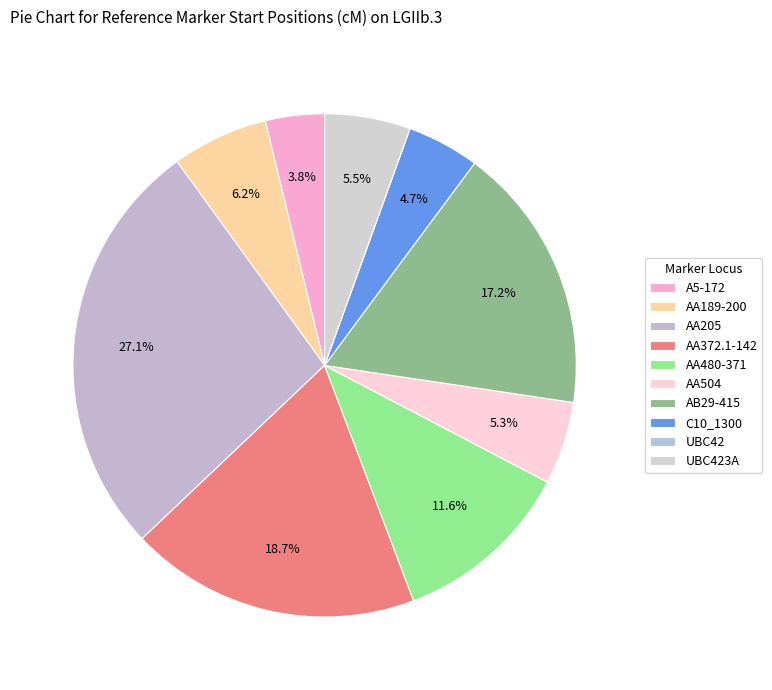

What percentage is the C10_1300 slice, to the nearest percent?

5%